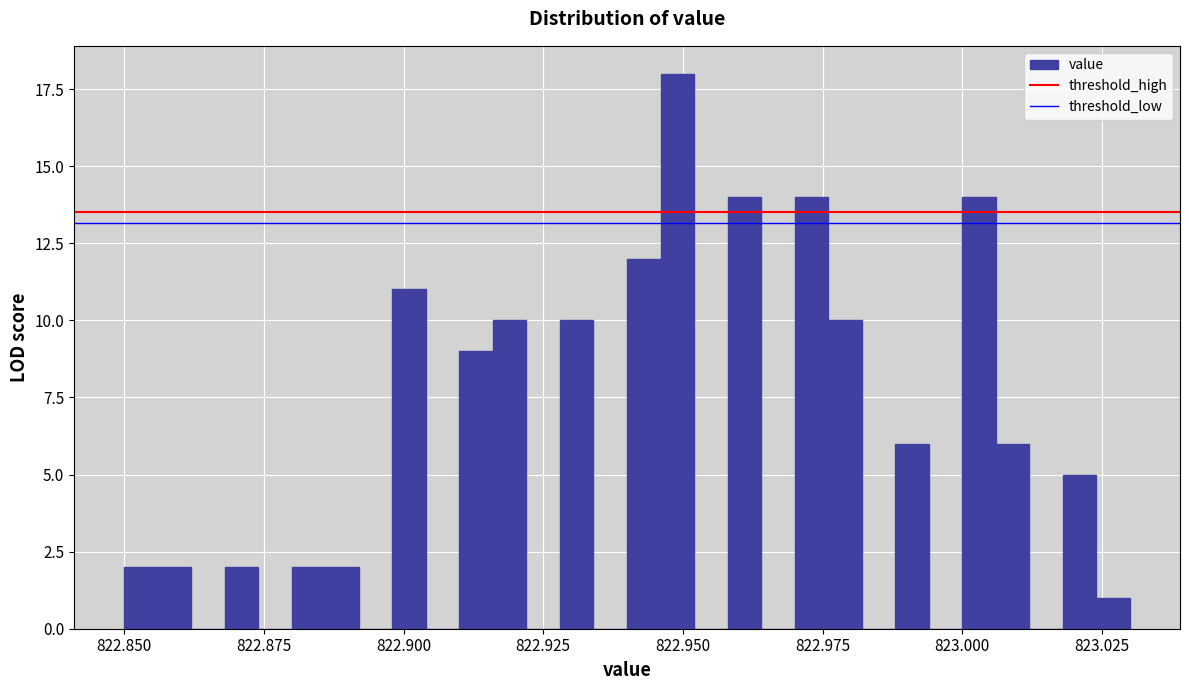

Around what value on the x-axis is the tallest bar? Give the approximate position of its centre, as read against the axis.

822.950